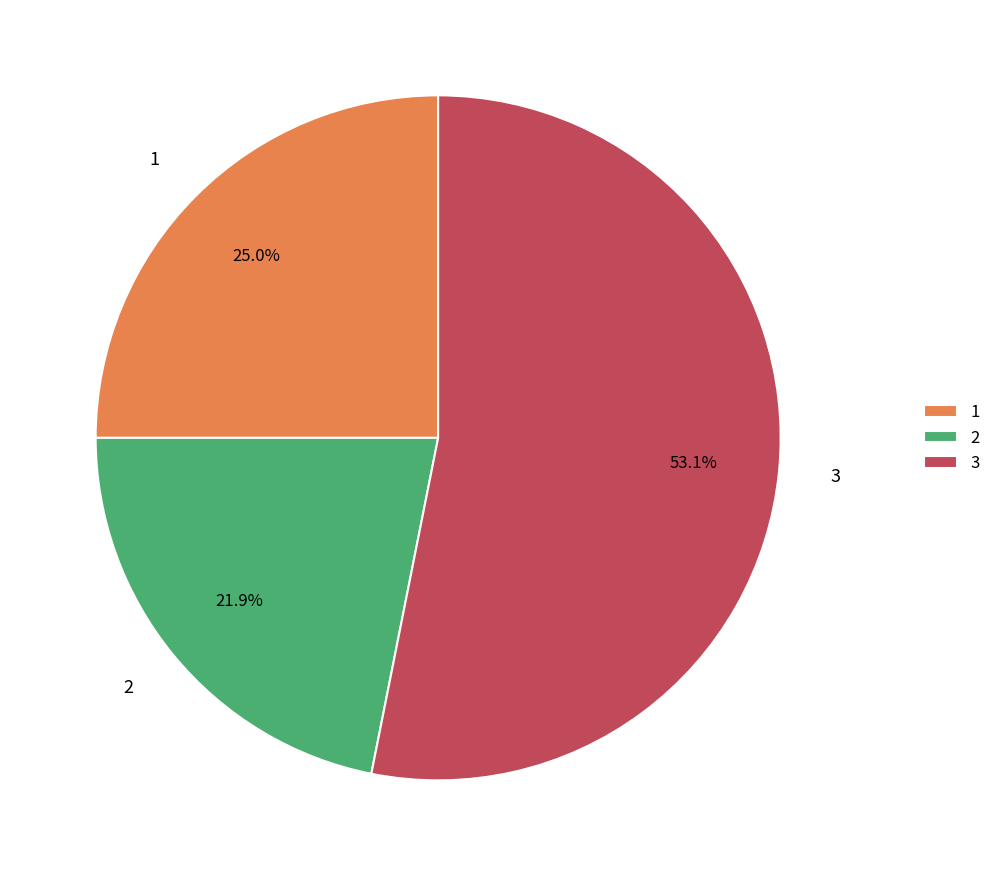

What percentage is NOT represented by 2?

78.1%